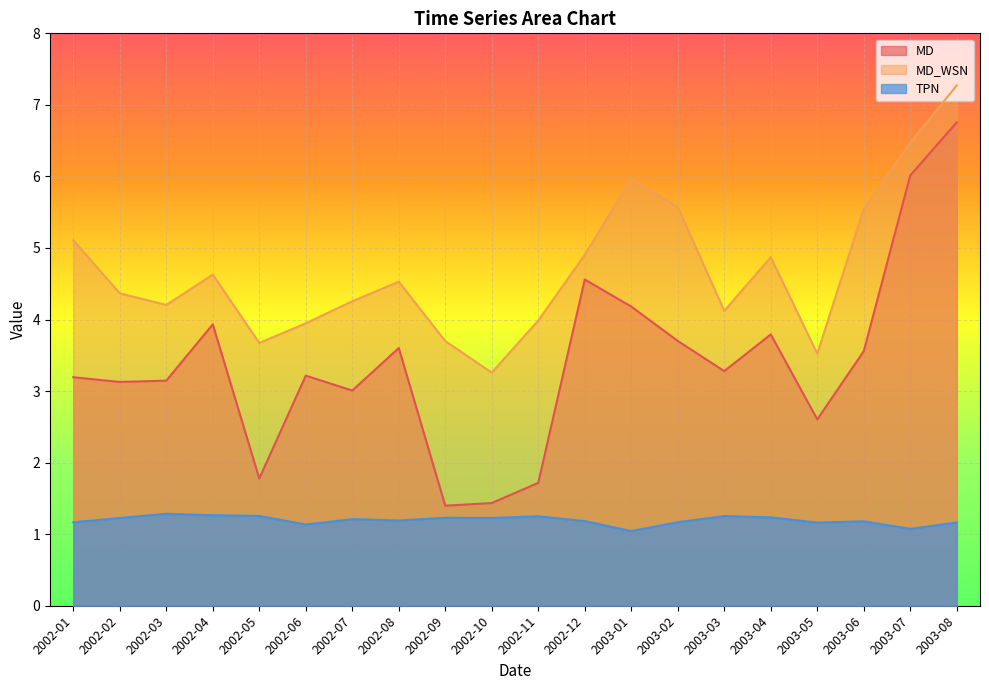

What is the value of the MD point at the 12th from the left?

4.6